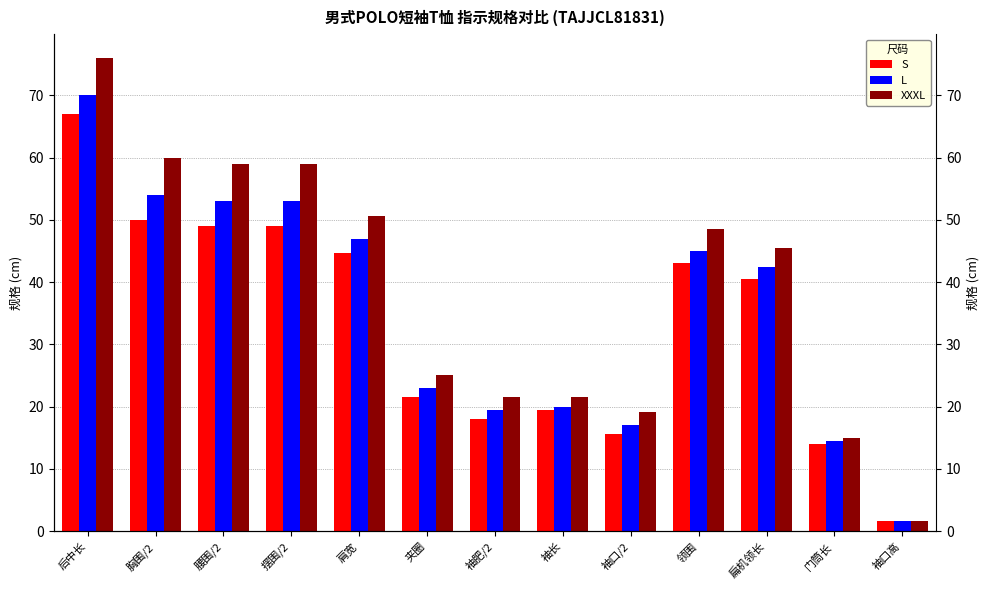

What are all the series names shown in the legend?

S, L, XXXL